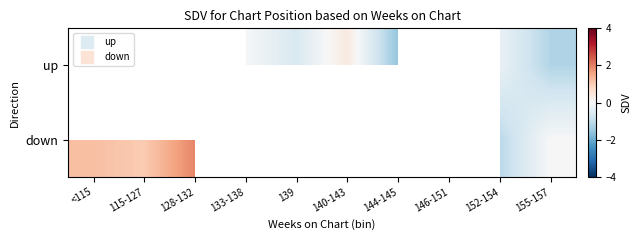

How many series are shown in this chart?

2